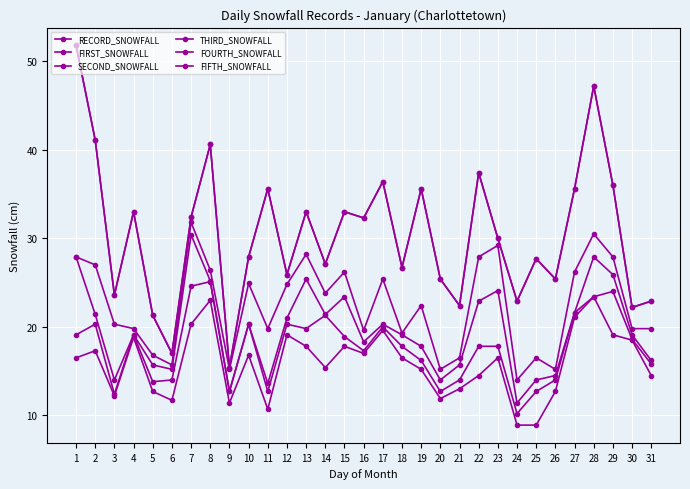

Reading left to right, extract all data points from this chart.

RECORD_SNOWFALL: 1=51.8	2=41.1	3=23.6	4=33.0	5=21.3	6=17.0	7=32.4	8=40.6	9=15.4	10=27.9	11=35.6	12=25.9	13=33.0	14=27.1	15=33.0	16=32.3	17=36.4	18=26.7	19=35.6	20=25.4	21=22.4	22=37.4	23=30.0	24=22.9	25=27.7	26=25.4	27=35.6	28=47.2	29=36.0	30=22.2	31=22.9
FIRST_SNOWFALL: 1=51.8	2=41.1	3=23.6	4=33.0	5=21.3	6=17.0	7=32.4	8=40.6	9=15.4	10=27.9	11=35.6	12=25.9	13=33.0	14=27.1	15=33.0	16=32.3	17=36.4	18=26.7	19=35.6	20=25.4	21=22.4	22=37.4	23=30.0	24=22.9	25=27.7	26=25.4	27=35.6	28=47.2	29=36.0	30=22.2	31=22.9
SECOND_SNOWFALL: 1=27.9	2=27.0	3=20.3	4=19.8	5=16.8	6=15.7	7=31.8	8=26.4	9=15.2	10=24.9	11=19.8	12=24.8	13=28.2	14=23.8	15=26.2	16=19.6	17=25.4	18=19.3	19=22.4	20=15.2	21=16.5	22=27.9	23=29.2	24=14.0	25=16.5	26=15.2	27=26.2	28=30.5	29=27.9	30=19.8	31=19.8
THIRD_SNOWFALL: 1=27.9	2=21.4	3=14.0	4=19.1	5=15.7	6=15.2	7=30.4	8=25.2	9=12.7	10=20.3	11=13.6	12=21.0	13=25.4	14=21.4	15=23.4	16=18.3	17=20.3	18=19.1	19=17.8	20=14.0	21=15.7	22=22.9	23=24.1	24=11.4	25=14.0	26=14.5	27=21.6	28=27.9	29=25.9	30=19.1	31=16.2
FOURTH_SNOWFALL: 1=19.1	2=20.3	3=12.4	4=19.1	5=13.8	6=14.0	7=24.6	8=25.1	9=12.7	10=20.3	11=12.7	12=20.3	13=19.8	14=21.3	15=18.9	16=17.3	17=20.0	18=17.8	19=16.2	20=12.7	21=14.0	22=17.8	23=17.8	24=10.2	25=12.7	26=14.0	27=21.6	28=23.4	29=24.0	30=18.6	31=15.8
FIFTH_SNOWFALL: 1=16.5	2=17.3	3=12.2	4=18.8	5=12.7	6=11.7	7=20.3	8=23.0	9=11.4	10=16.8	11=10.7	12=19.1	13=17.8	14=15.4	15=17.8	16=17.0	17=19.6	18=16.5	19=15.2	20=11.9	21=13.0	22=14.5	23=16.5	24=8.9	25=8.9	26=12.7	27=21.1	28=23.4	29=19.1	30=18.5	31=14.5